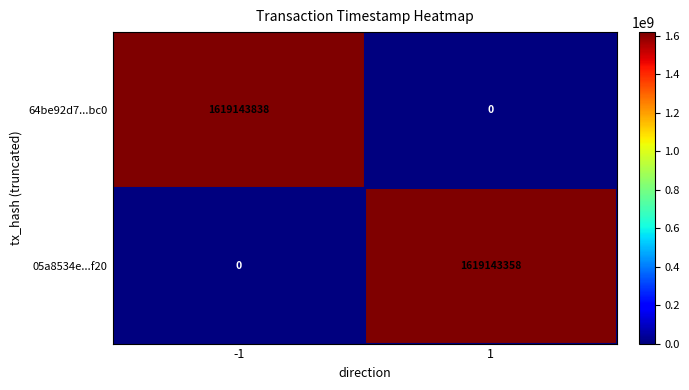

Which series has the largest total across all categories?

64be92d7...bc0